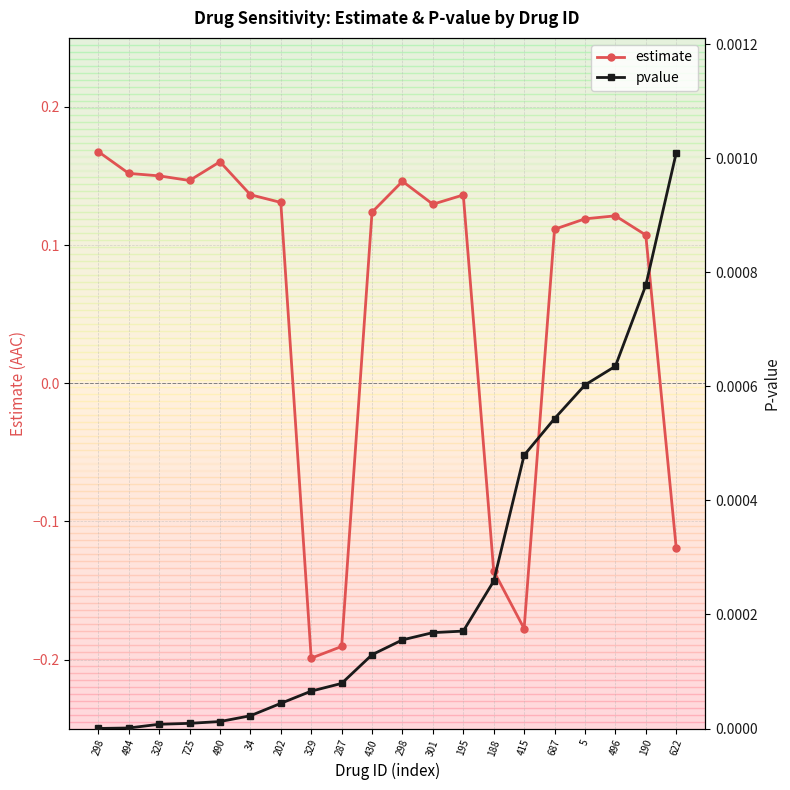

List the series in order of their overall mean, lowest first.

pvalue, estimate